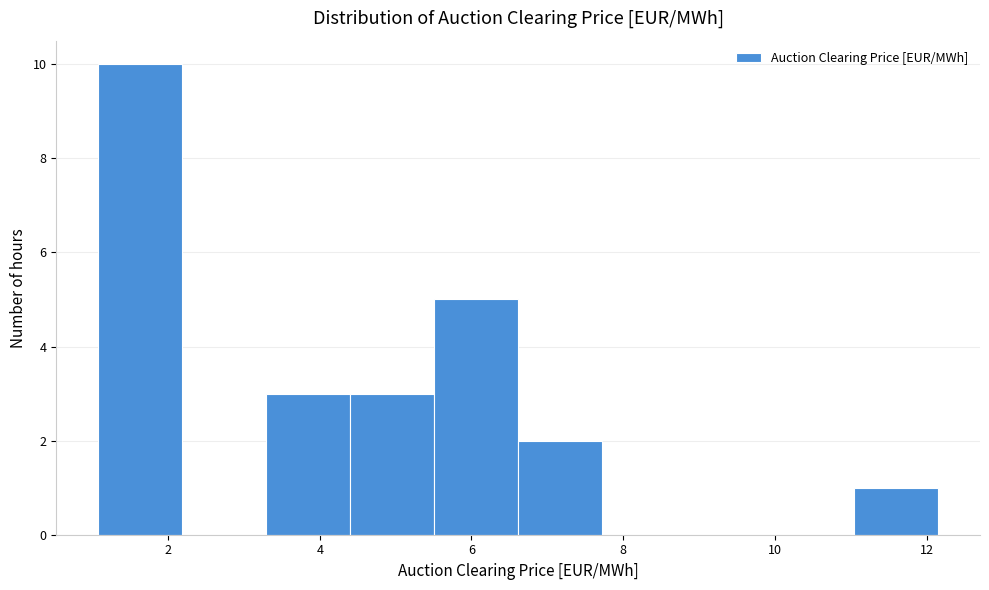

Reading left to right, transcribe this chart: for each bar, give the range it covers on the x-axis and its height. Neither the bar edges nor the heights are printed on the chart, so give them approximately, as read against the axes.

1.0 to 2.2: 10
2.2 to 3.2: 0
3.2 to 4.4: 3
4.4 to 5.6: 3
5.6 to 6.6: 5
6.6 to 7.8: 2
7.8 to 8.8: 0
8.8 to 10.0: 0
10.0 to 11.0: 0
11.0 to 12.2: 1